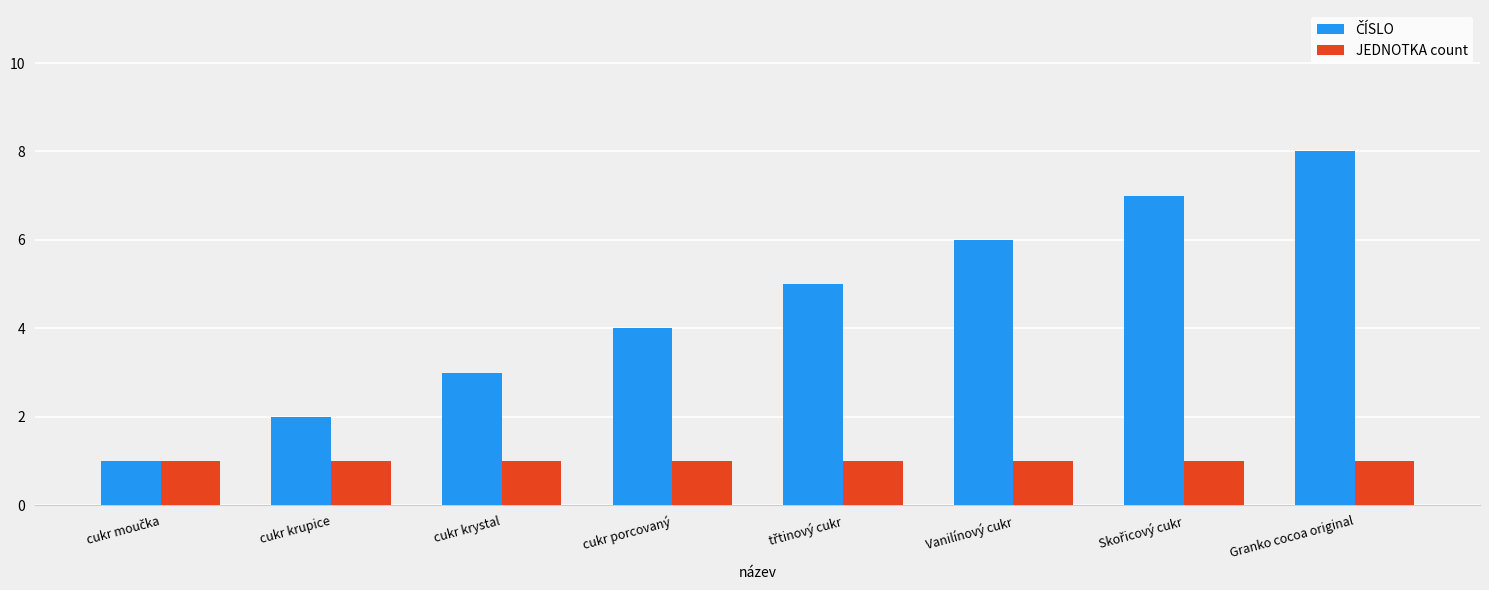

The JEDNOTKA count series shows 1 at cukr krystal. True or false?

True